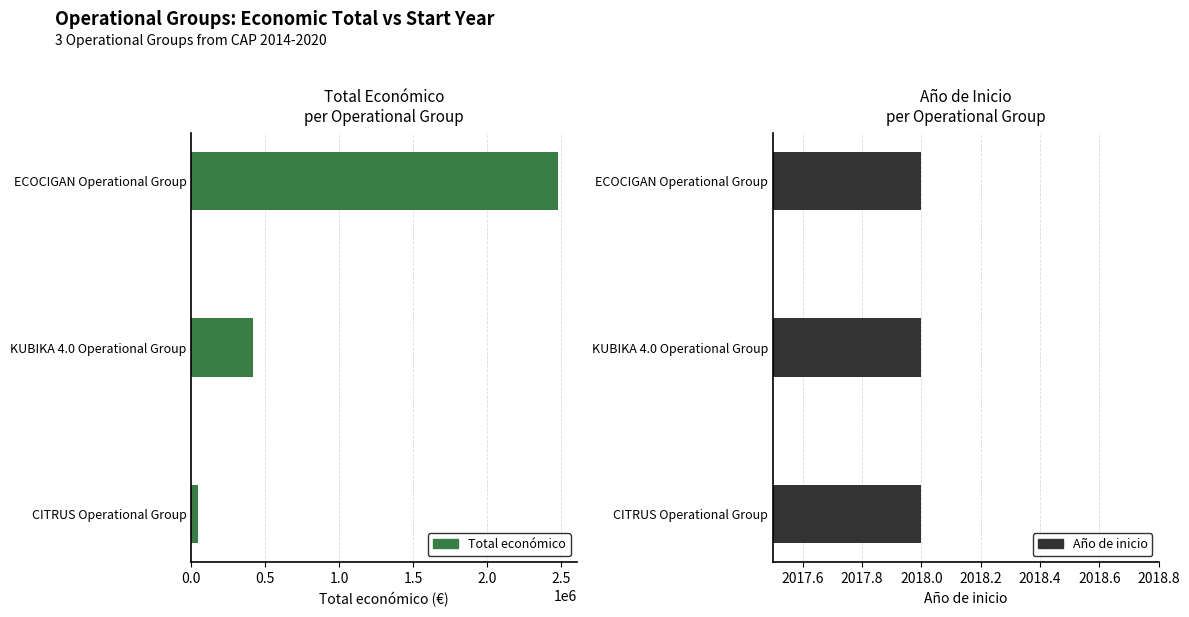

List the series in order of their overall mean, highest first.

Total económico, Año de inicio